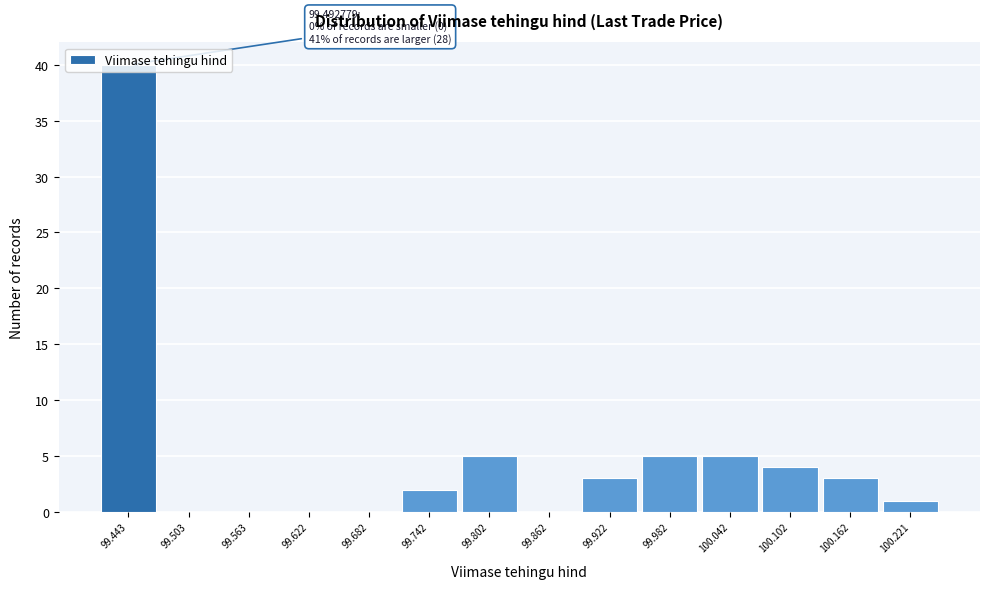

What is the greatest value displayed?

40